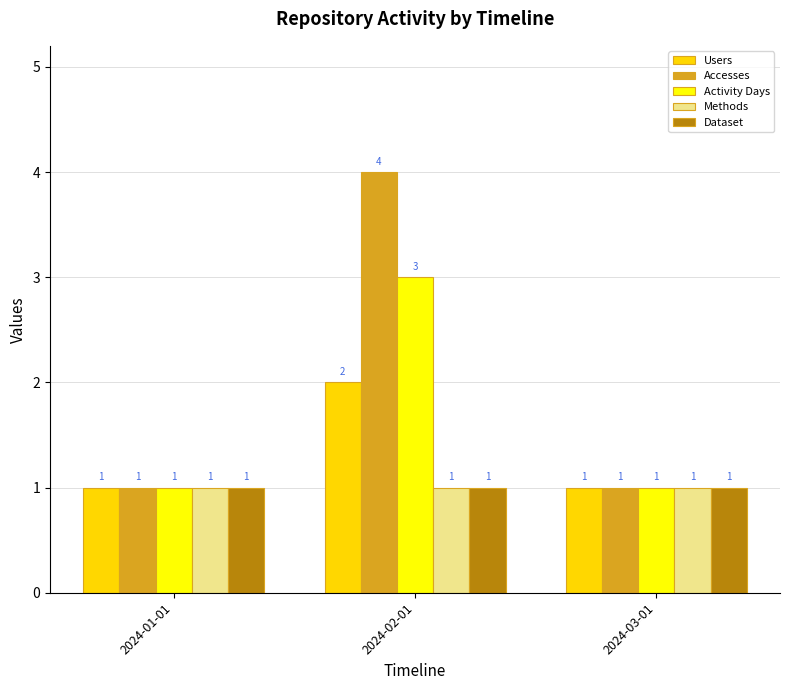

Which series has the largest range (max minus min)?

Accesses